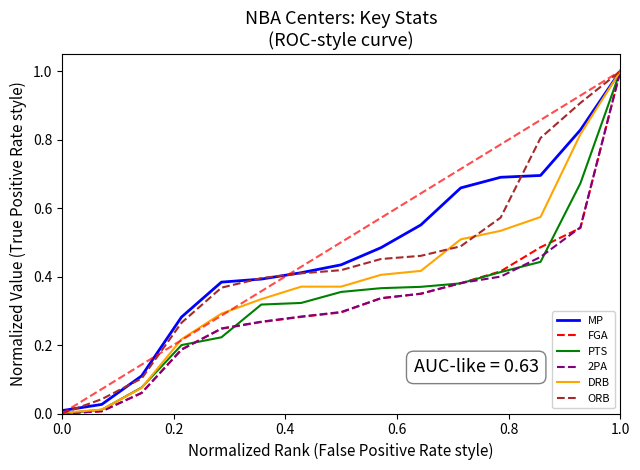

True or false: ORB has more than 0 points higher than both neighbors.

False